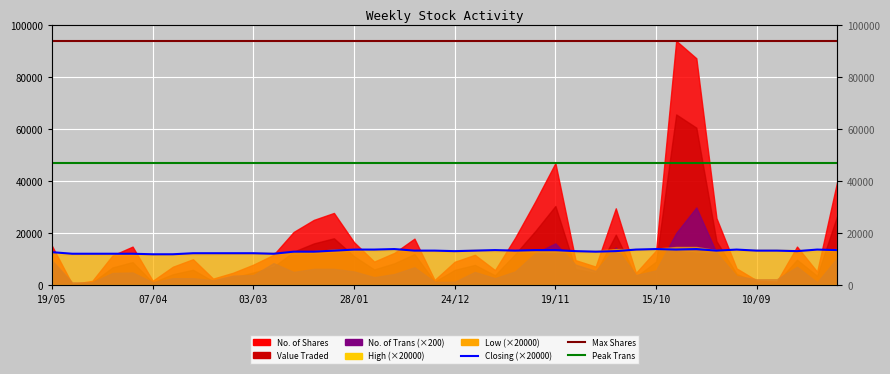

How many data points are less than 13200?

19